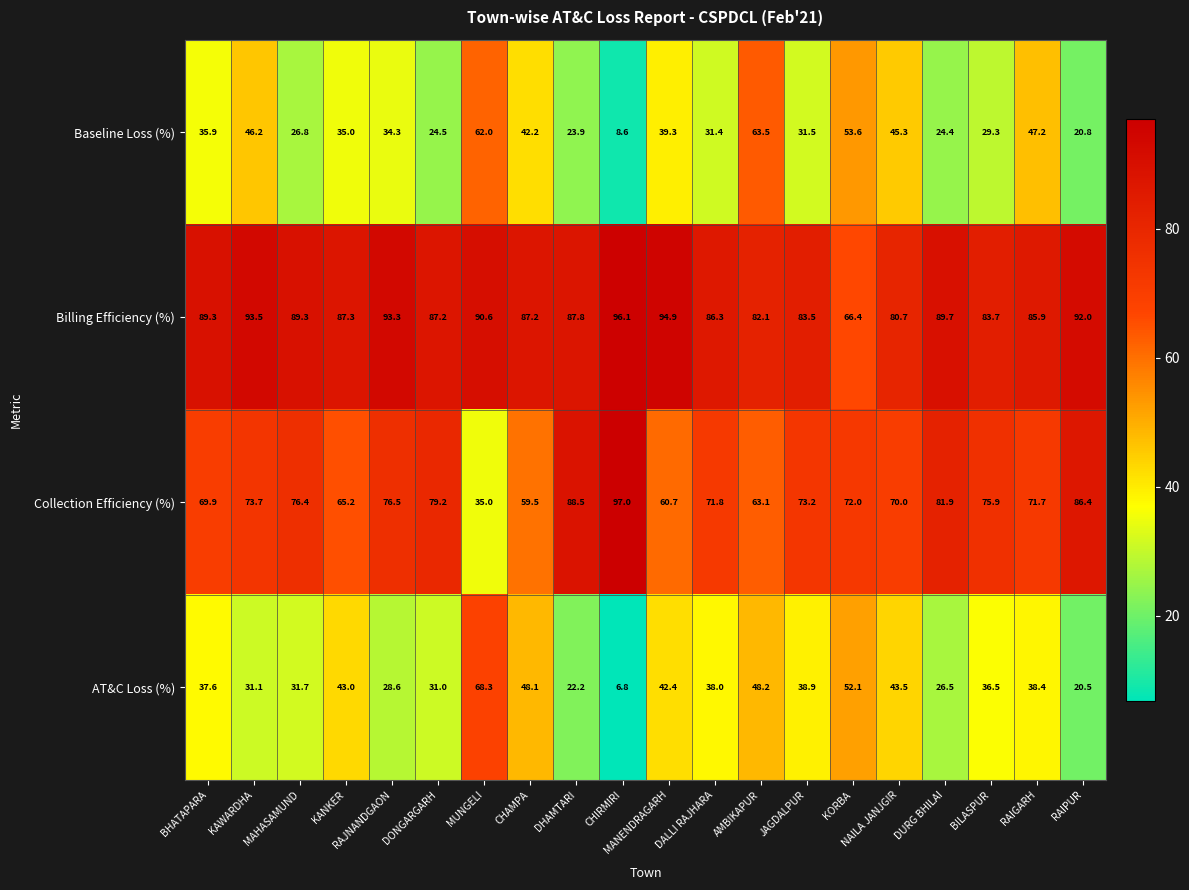

At how many categories does at least one series exceed 67?

20